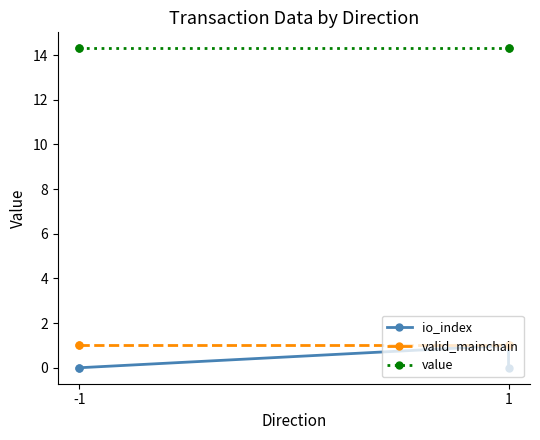

True or false: value and valid_mainchain cross at least once.

False